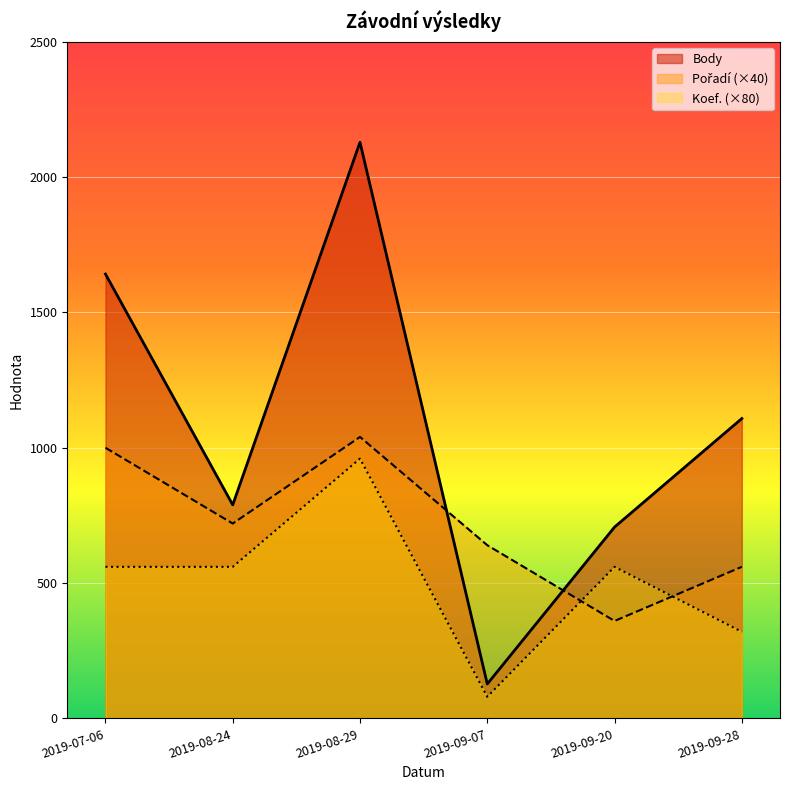

Where do Pořadí and Body first cross each other?

2019-08-29 and 2019-09-07